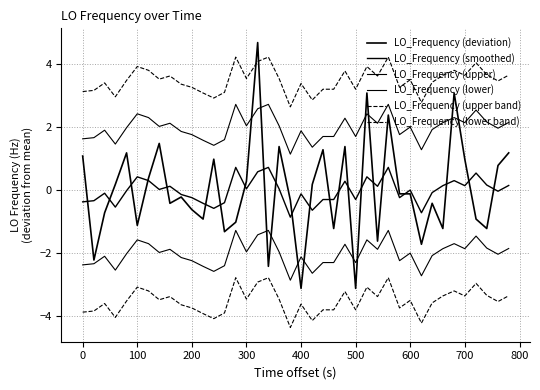

How many lines are shown in the chart?

6